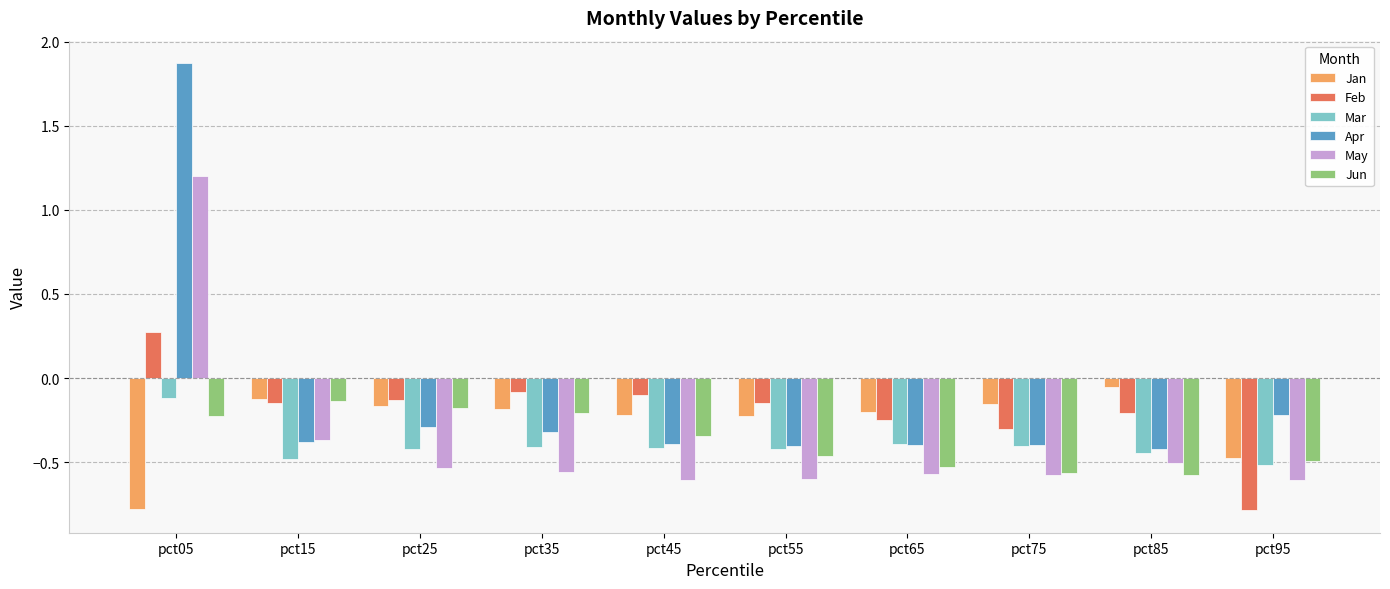

At pct45, list the series in order from smallest to largest.

May, Mar, Apr, Jun, Jan, Feb